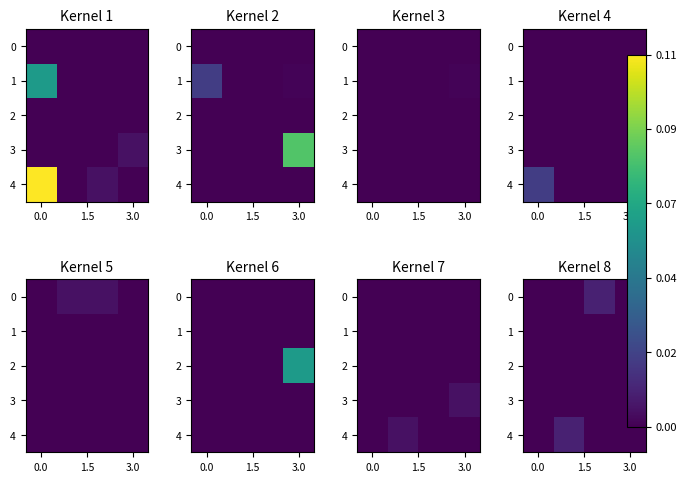

How many positive values does the row_4 series have?

1